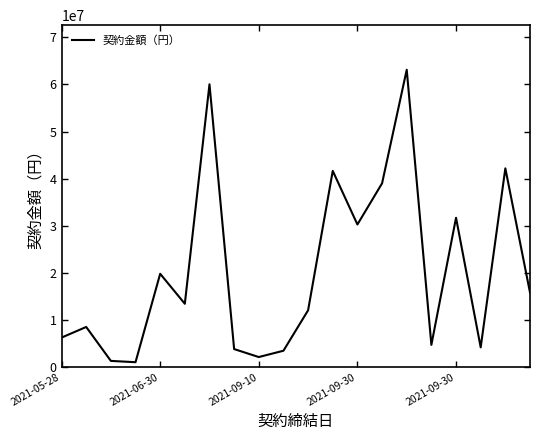

Does the chart have visible grid lines?

No